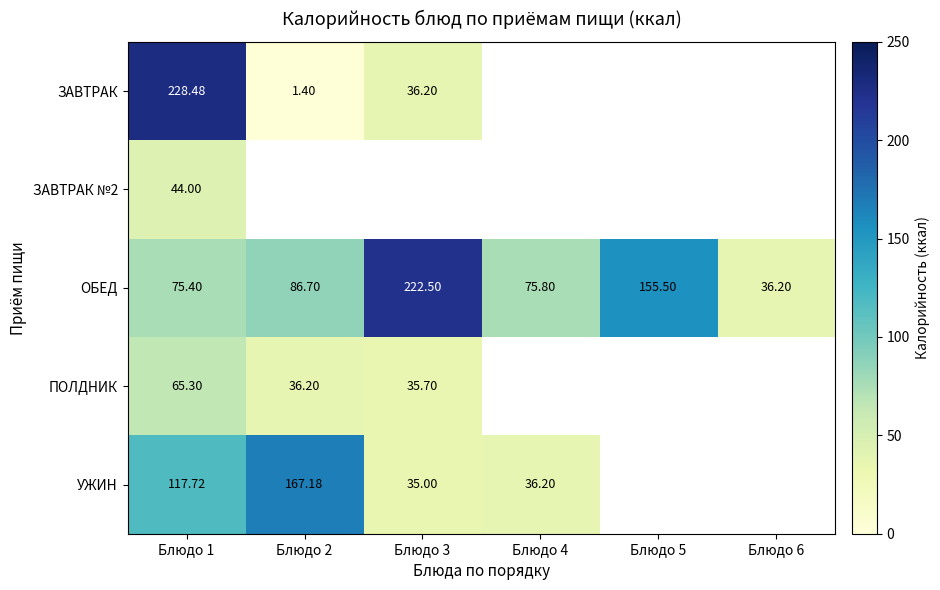

Rank the series by their maximum value, from lowest to highest.

ЗАВТРАК №2, ПОЛДНИК, УЖИН, ОБЕД, ЗАВТРАК